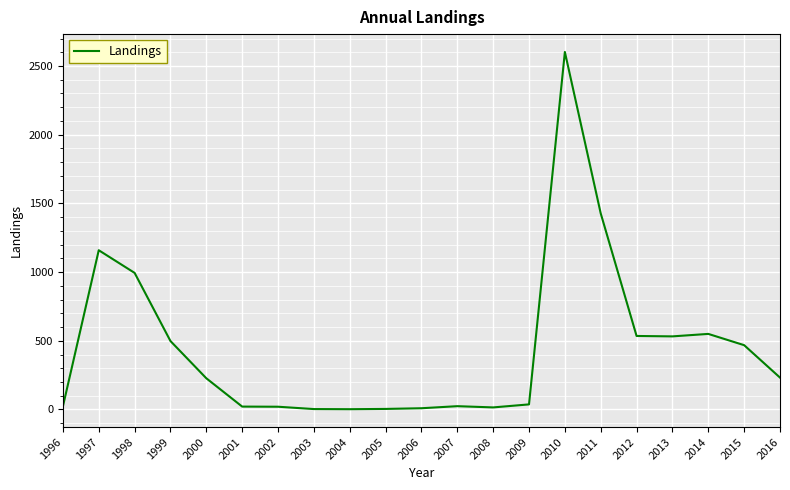

How many series are shown in this chart?

1